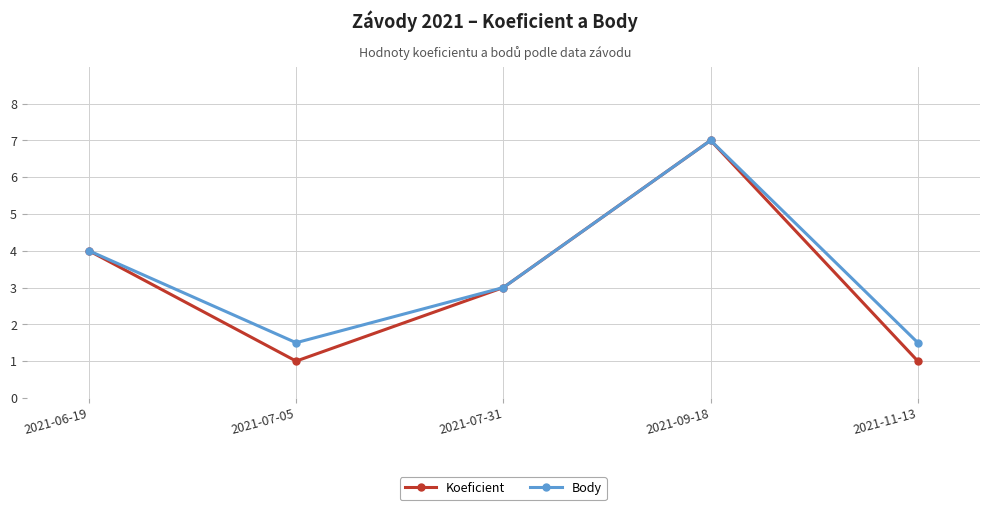

What is the greatest value displayed?

7.0